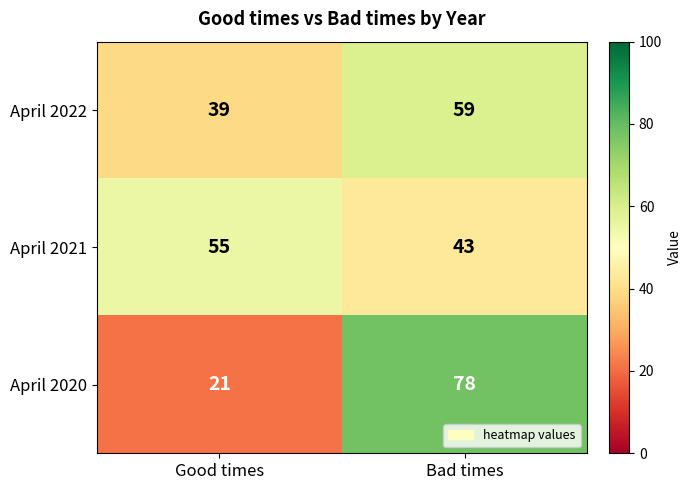

Is it true that April 2020 equals 28 at Good times?

False